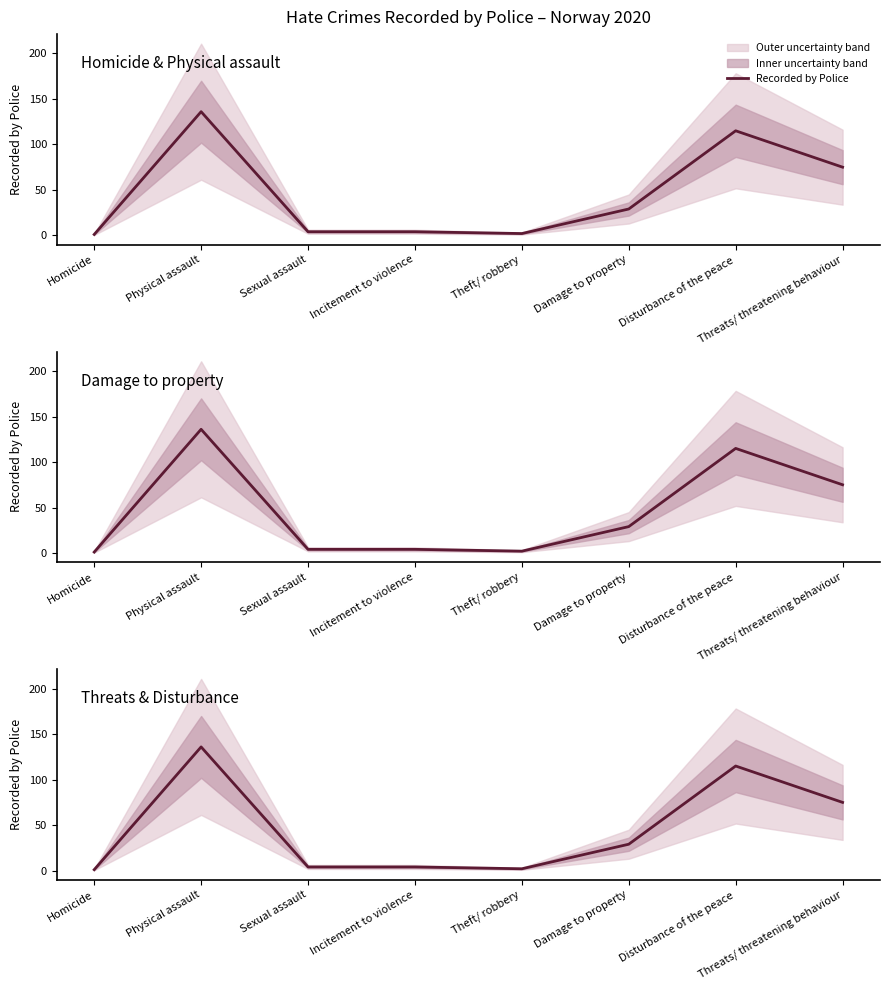

What is the ratio of the value at Damage to property to the value at Sexual assault?

7.2